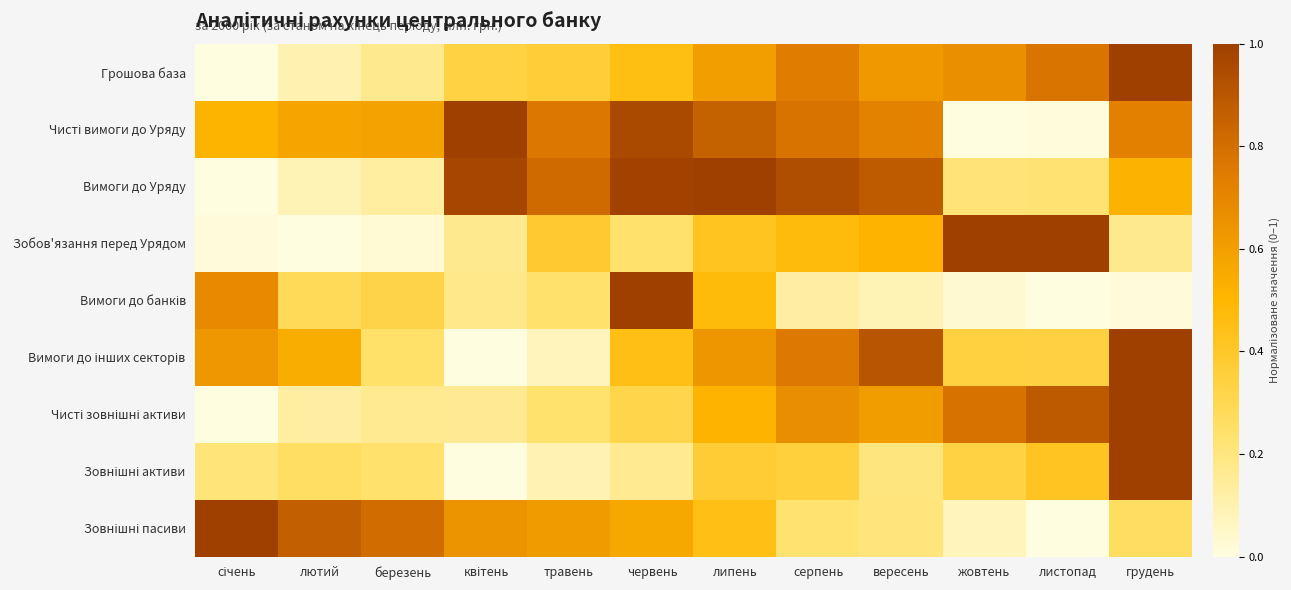

What is the difference between the highest and lowest values at жовтень?

1.0